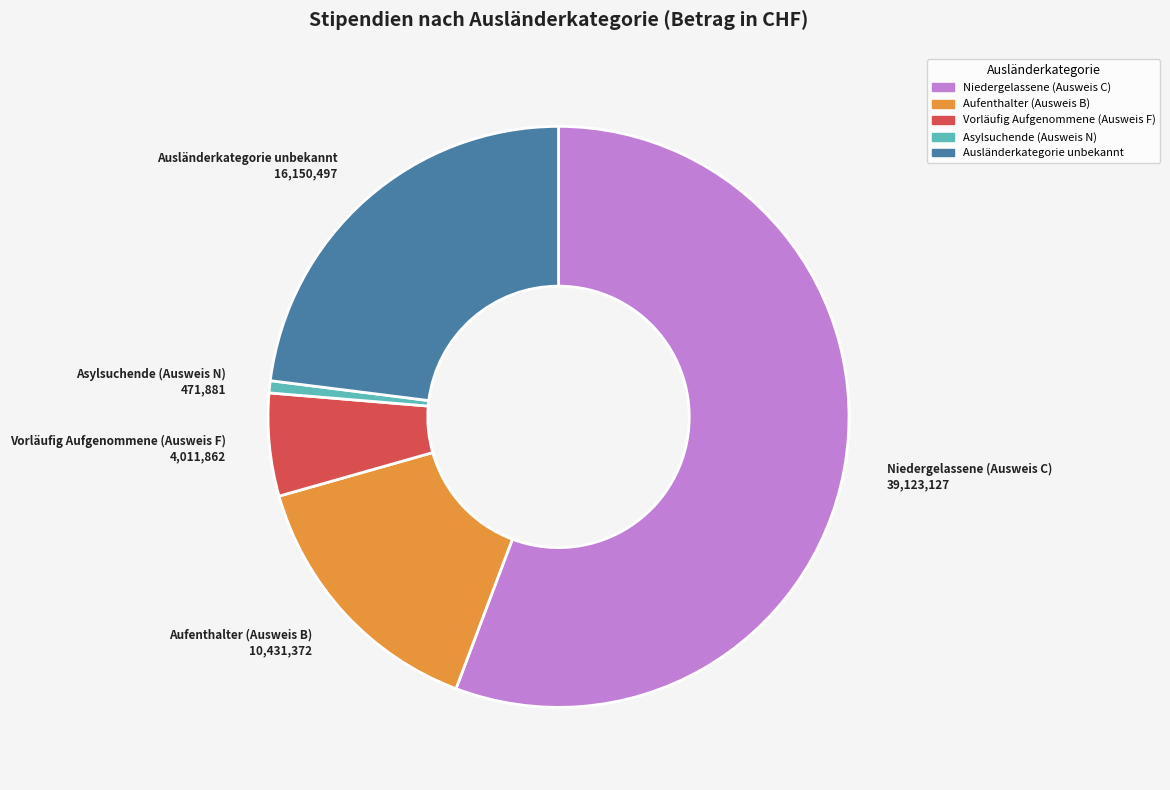

Which slice is the smallest?

Asylsuchende (Ausweis N)